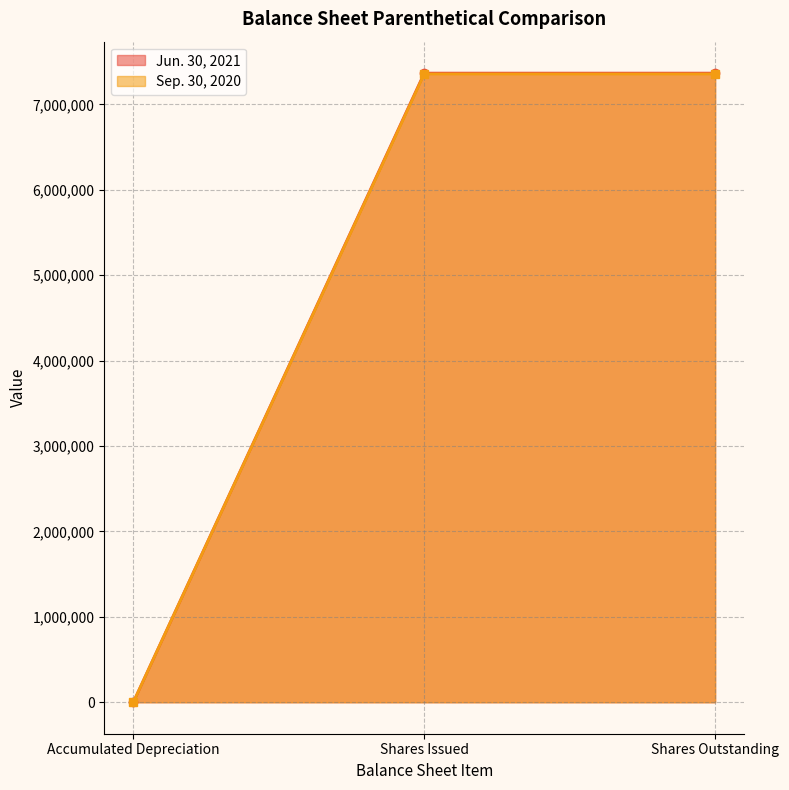

Where is Sep. 30, 2020 (line) nearest to the value 3679220?

Accumulated Depreciation